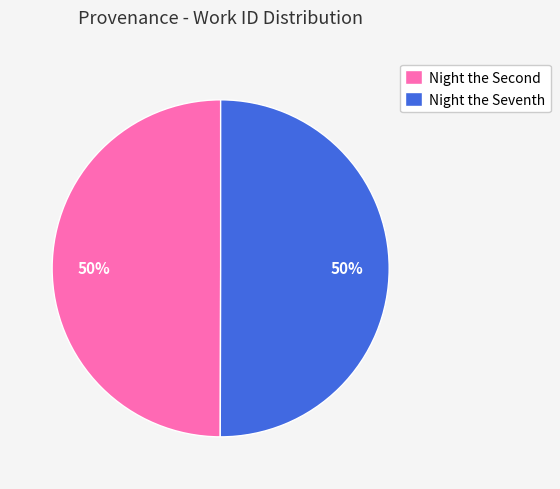

To the nearest percent, what percentage of the pie is Night the Seventh?

50%